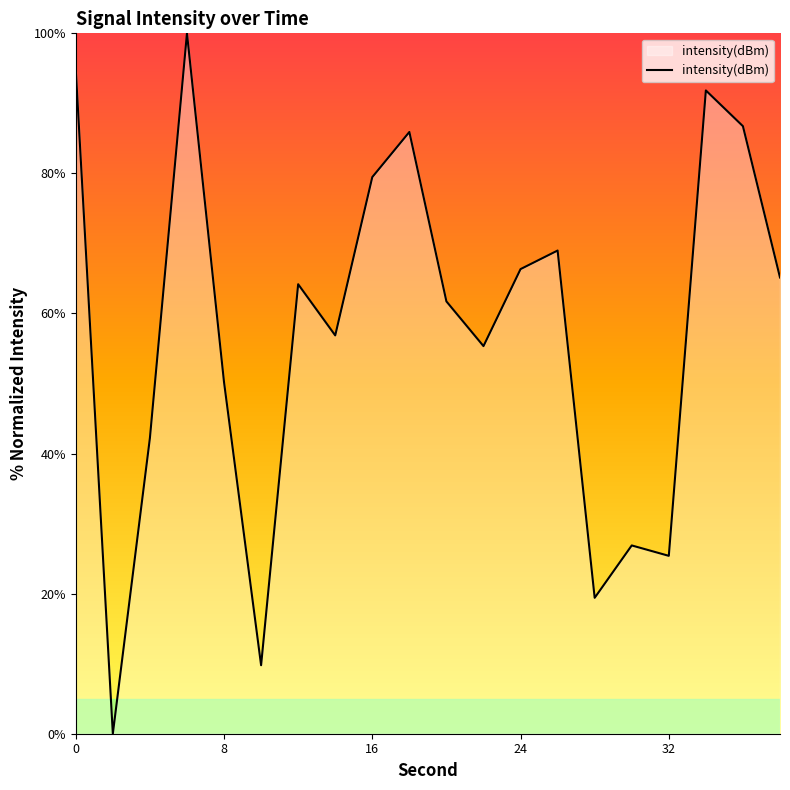

What is the greatest value displayed?

100.0